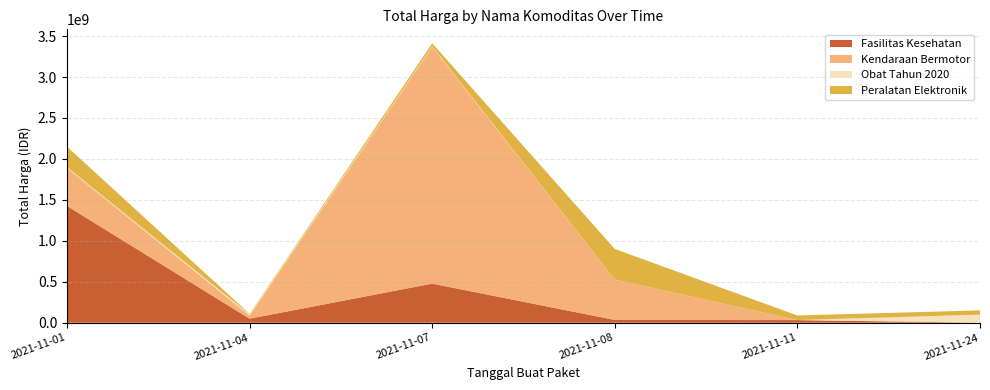

Reading right to left, list all the values displayed in this chart.

Fasilitas Kesehatan: 577875	32441200	34000000	477600000	49730040	1425867900
Kendaraan Bermotor: 0	0	493000000	2892122000	39440000	464002100
Obat Tahun 2020: 98772570	78000	333600	7401240	15513960	9180000
Peralatan Elektronik: 51601000	56152800	373404000	34292000	4350000	250350000